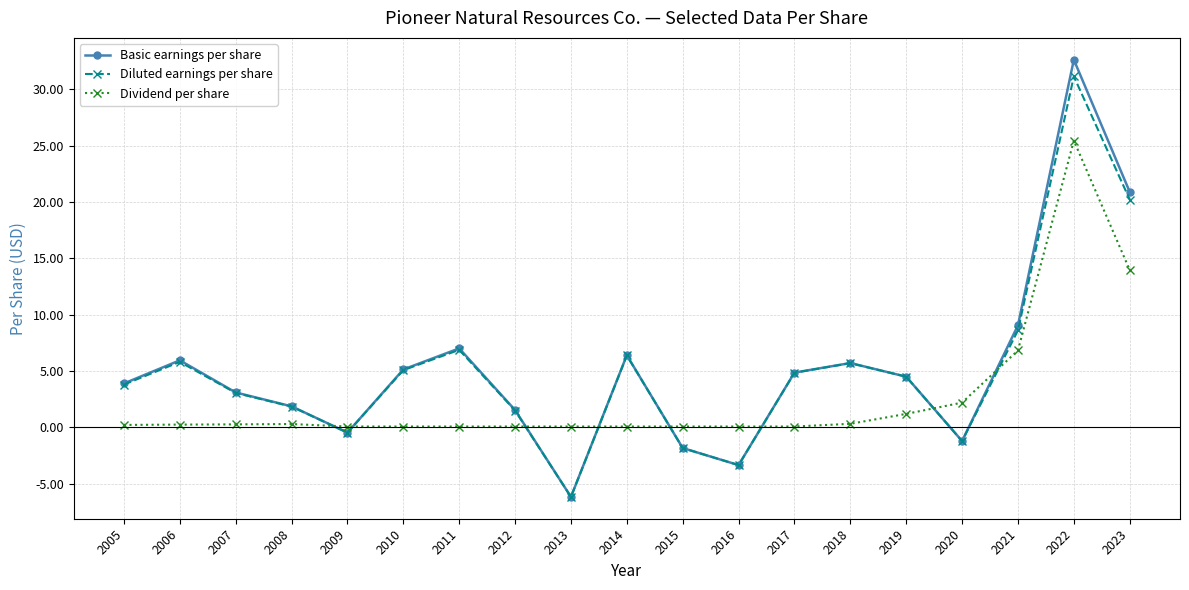

Is it true that Basic earnings per share equals 6.7 at 2010?

False